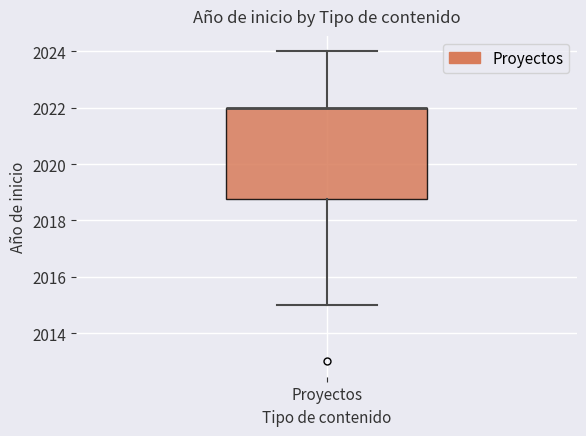

Read this box plot against the y-axis: the position of the median line, the range covered by the box, and the ends of both whiskers. The values are not printed on the chart, so give them approximately, as read against the axis.

median 2022.0 (drawn on the box's upper edge), box 2018.8 to 2022.0, whiskers 2015.0 to 2024.0